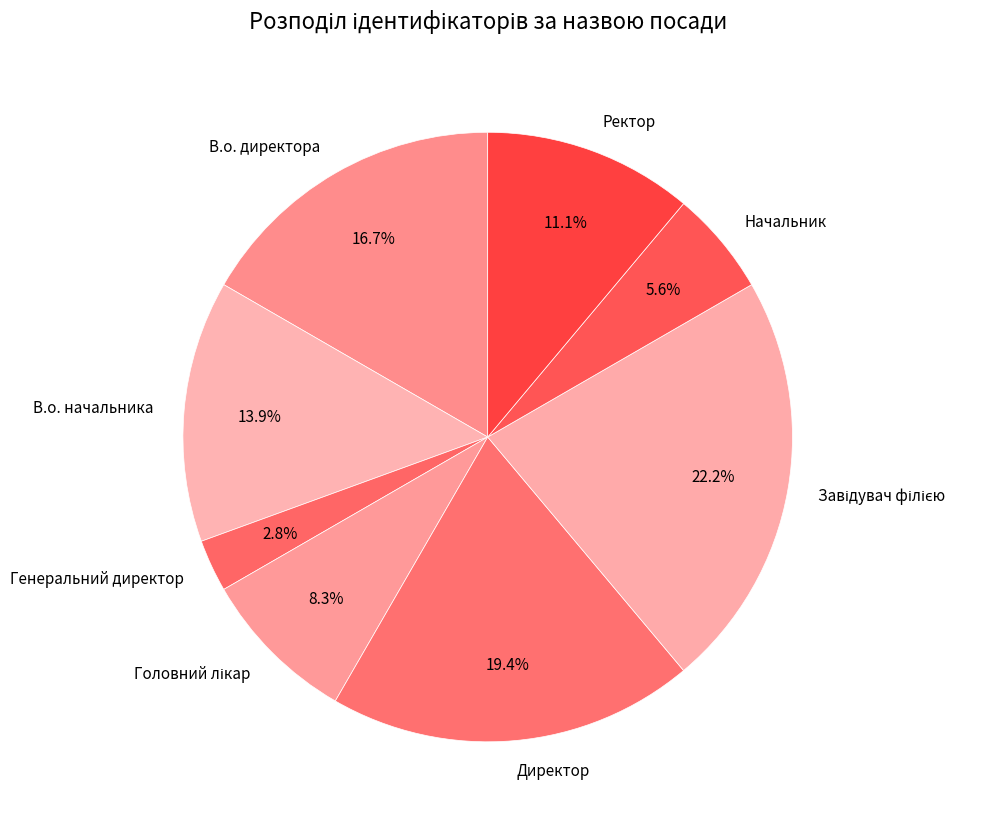

Combined, do Ректор and Начальник account for over 50%?

No